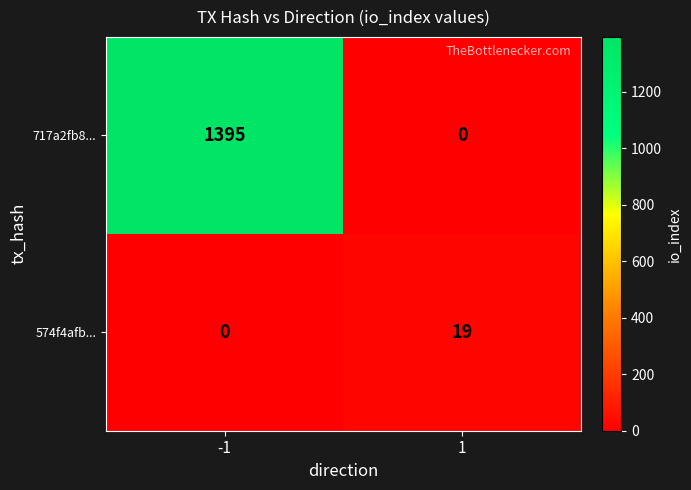

Which category has the highest value across all series?

-1